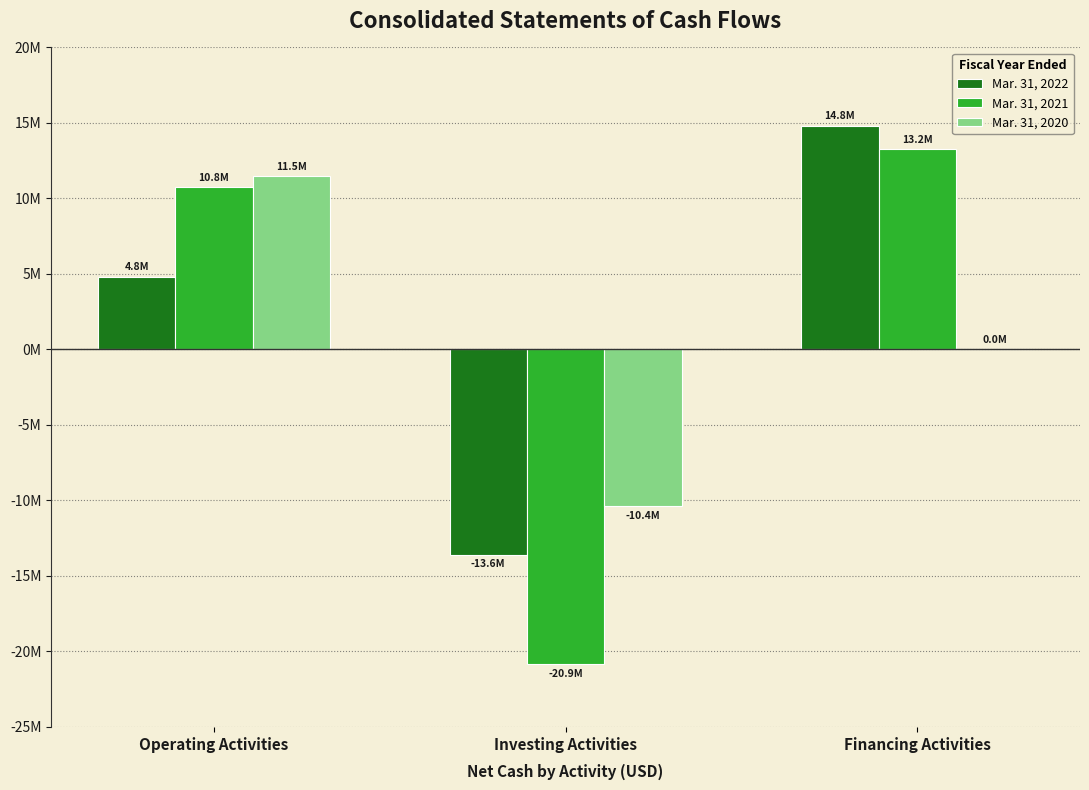

Which series has the widest spread of values?

Mar. 31, 2021